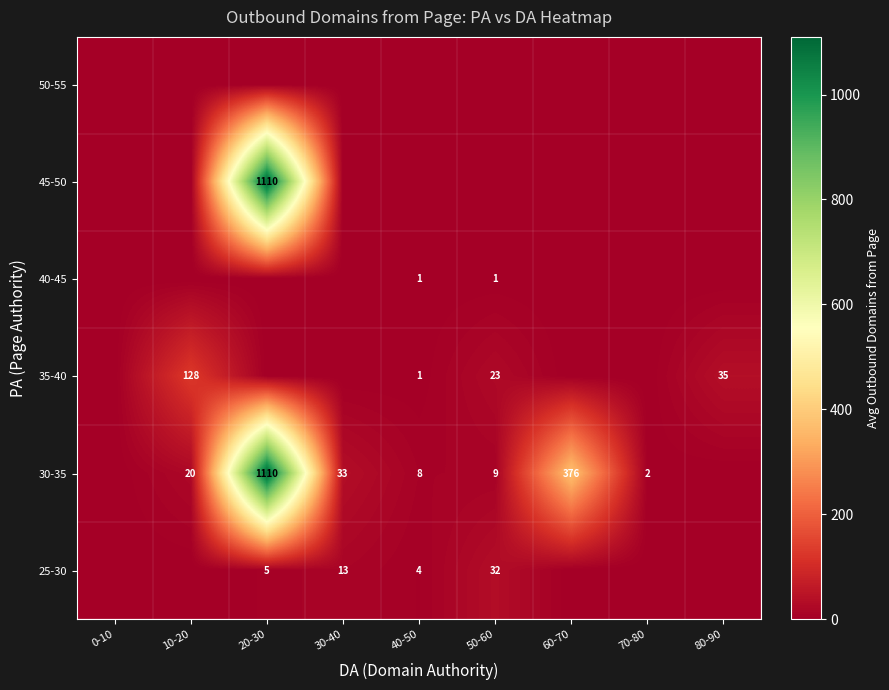

What is the spread (max minus min) of values at 80-90?

35.0